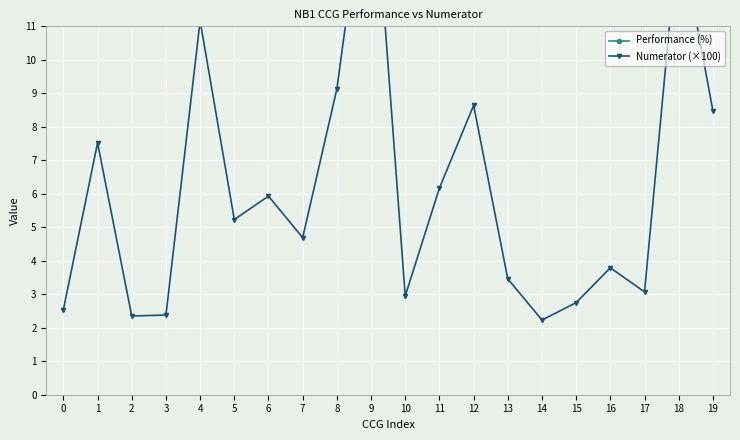

Rank the series by their average value, from lowest to highest.

Numerator (×100), Performance (%)